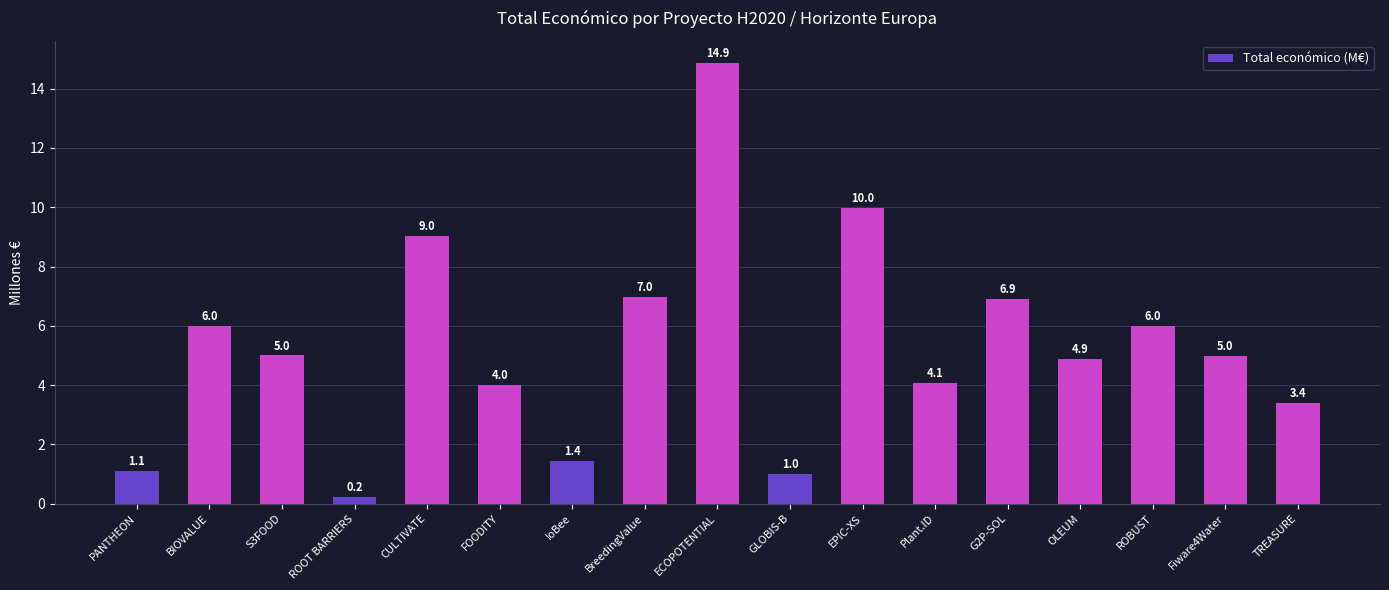

What is the sum of all values?

89.9